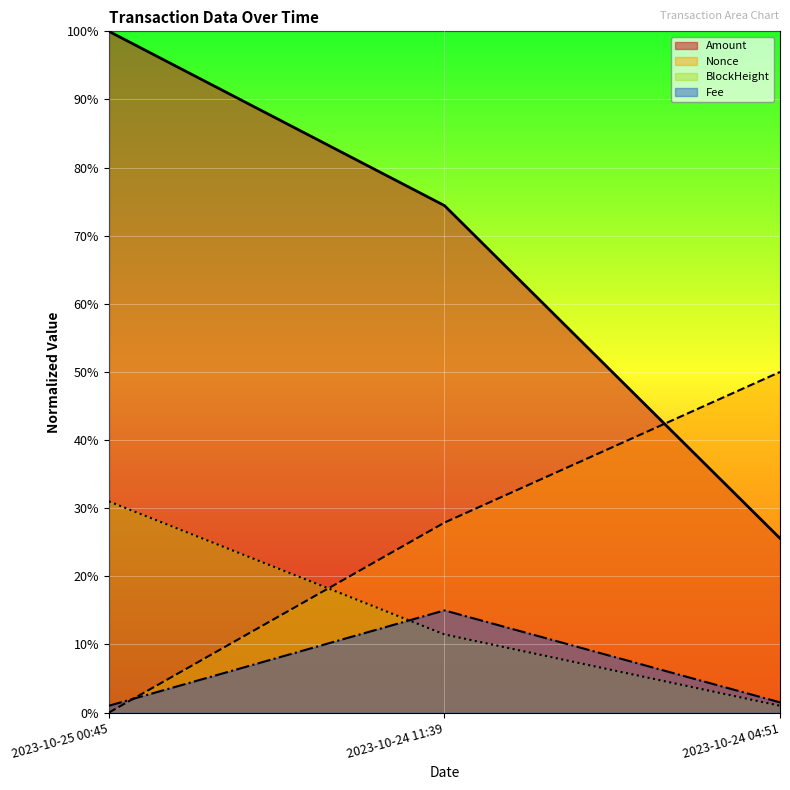

Does the chart display data point markers on the line(s)?

No